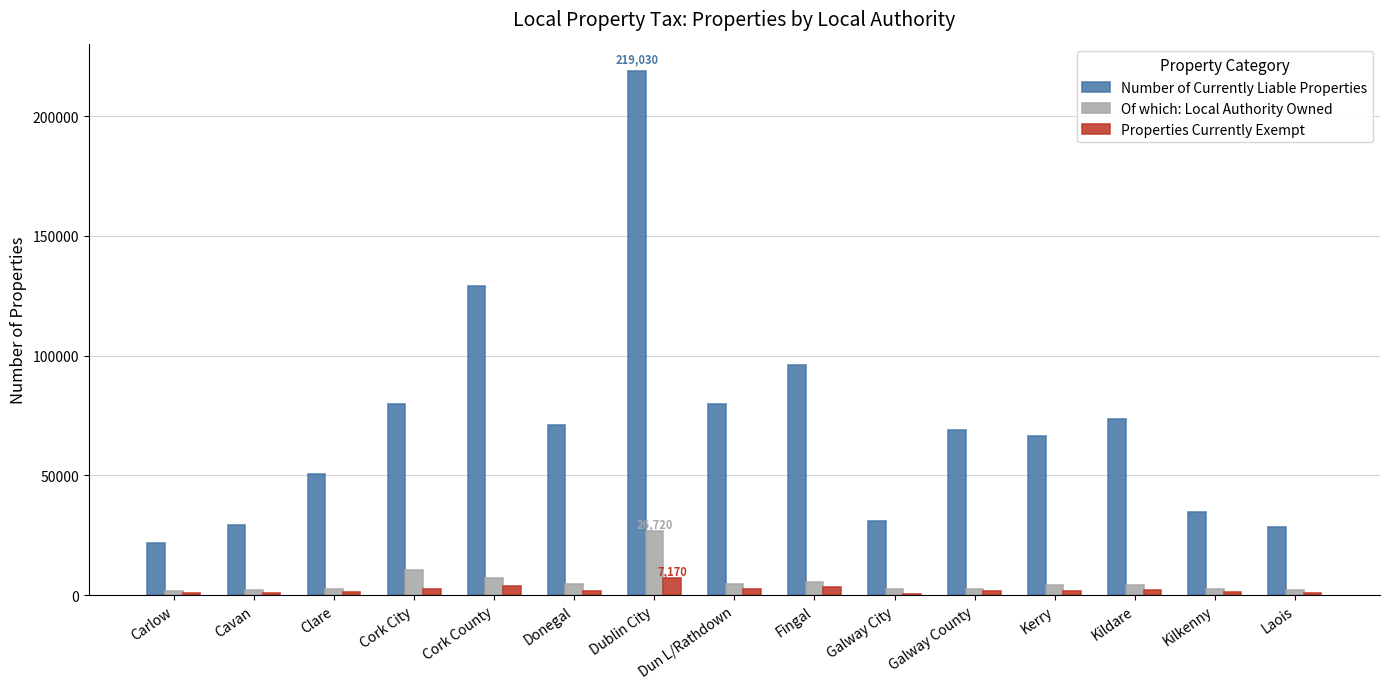

What is the difference between the Of which: Local Authority Owned values at Dun L/Rathdown and Carlow?

2850